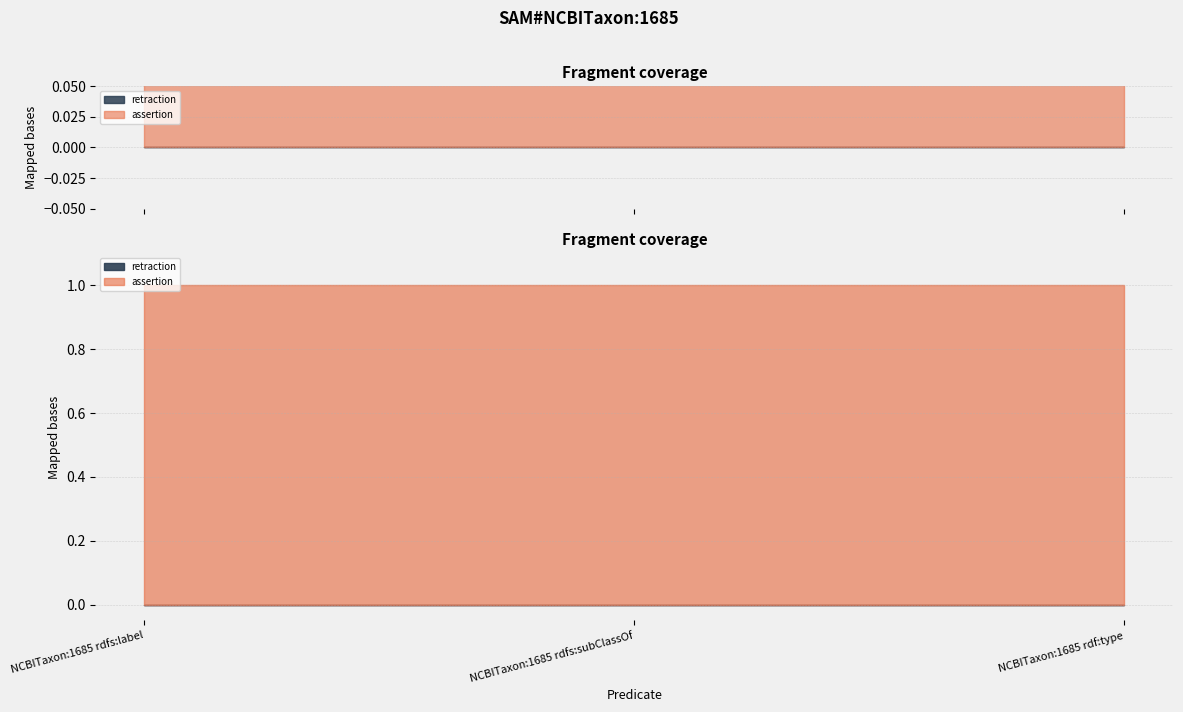

Between NCBITaxon:1685 rdfs:label and NCBITaxon:1685 rdfs:subClassOf, which is larger?

NCBITaxon:1685 rdfs:label